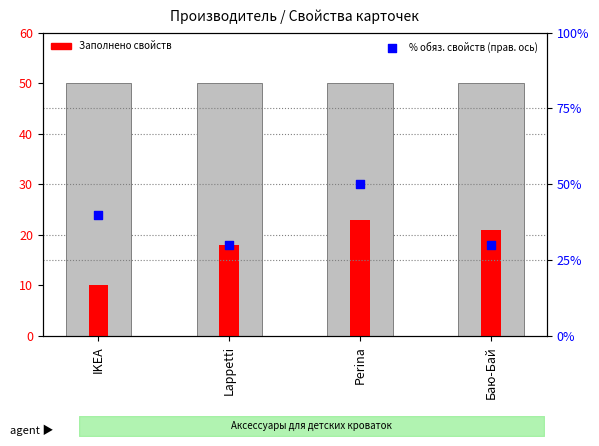

At how many categories does at least one series exceed 17?

4